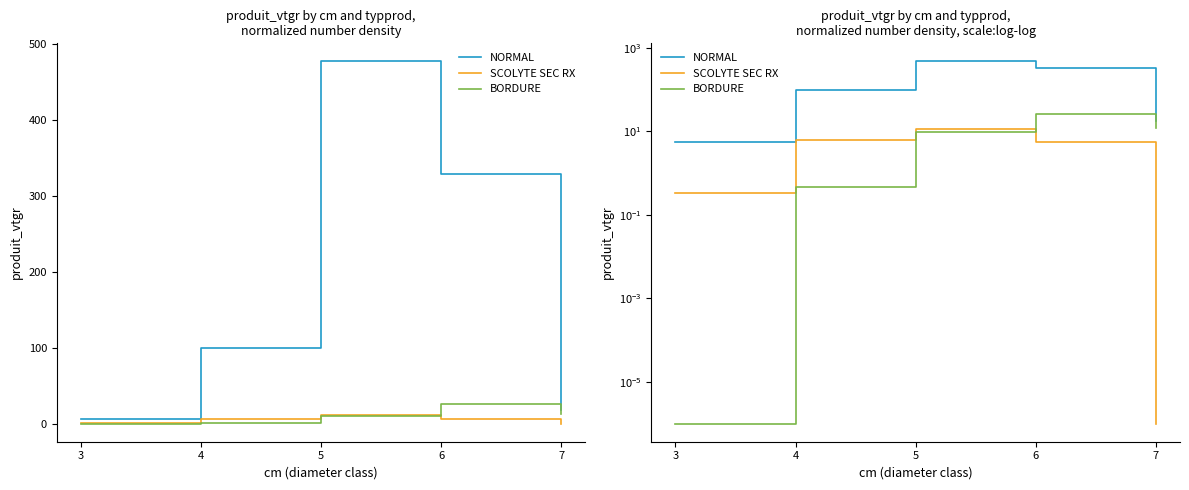

True or false: NORMAL and BORDURE intersect in this chart.

False